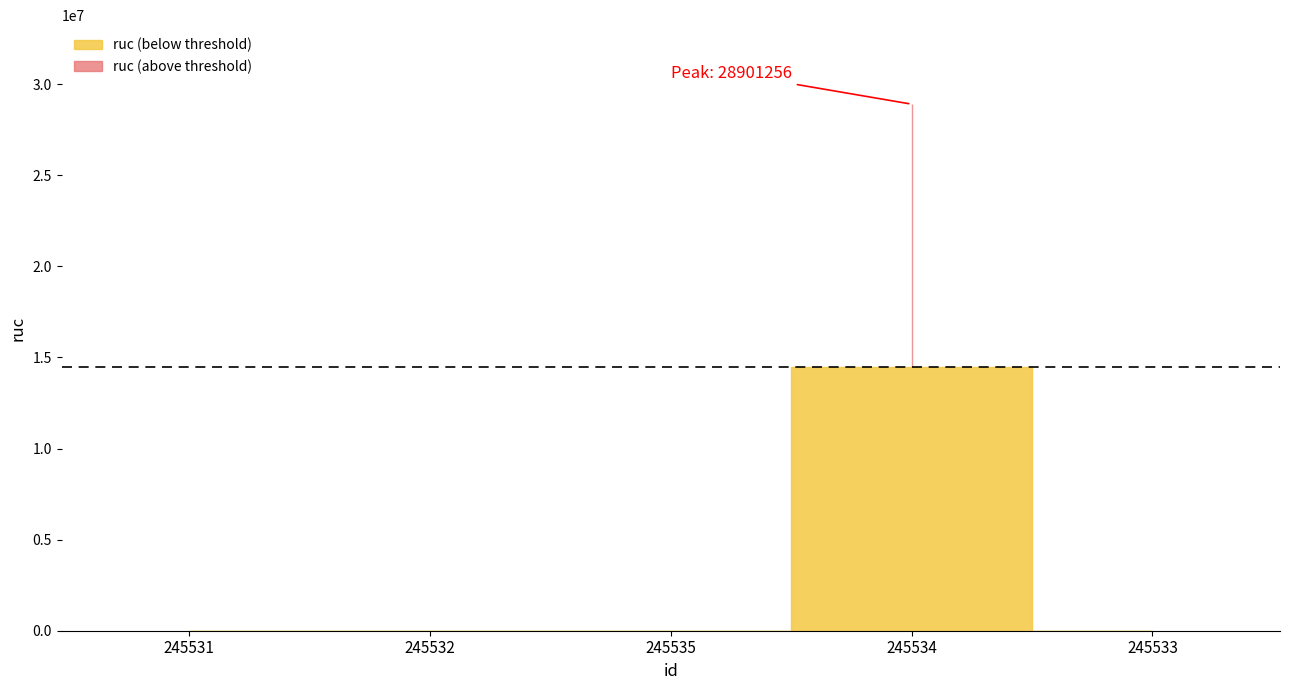

What value does the data have at 245534, to the nearest 10?

28901260